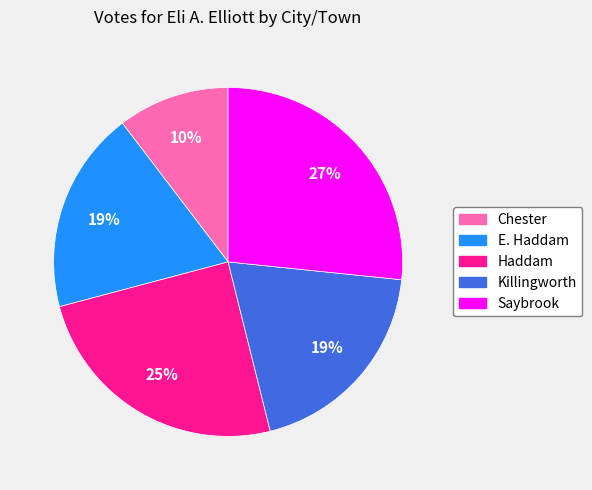

To the nearest percent, what is the average slice percentage?

20%